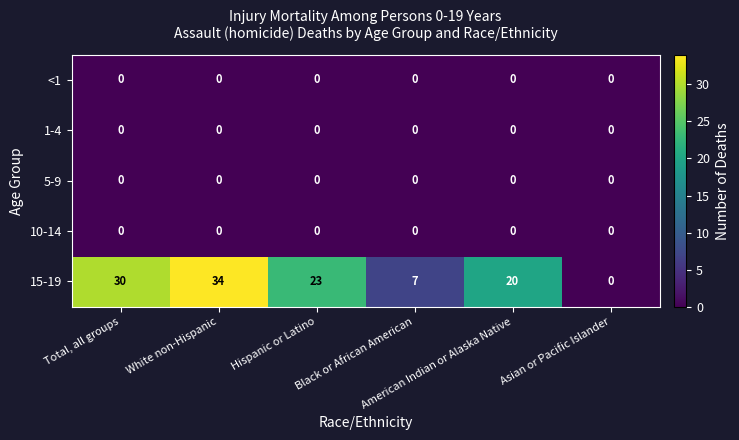

At how many categories does at least one series exceed 6?

5